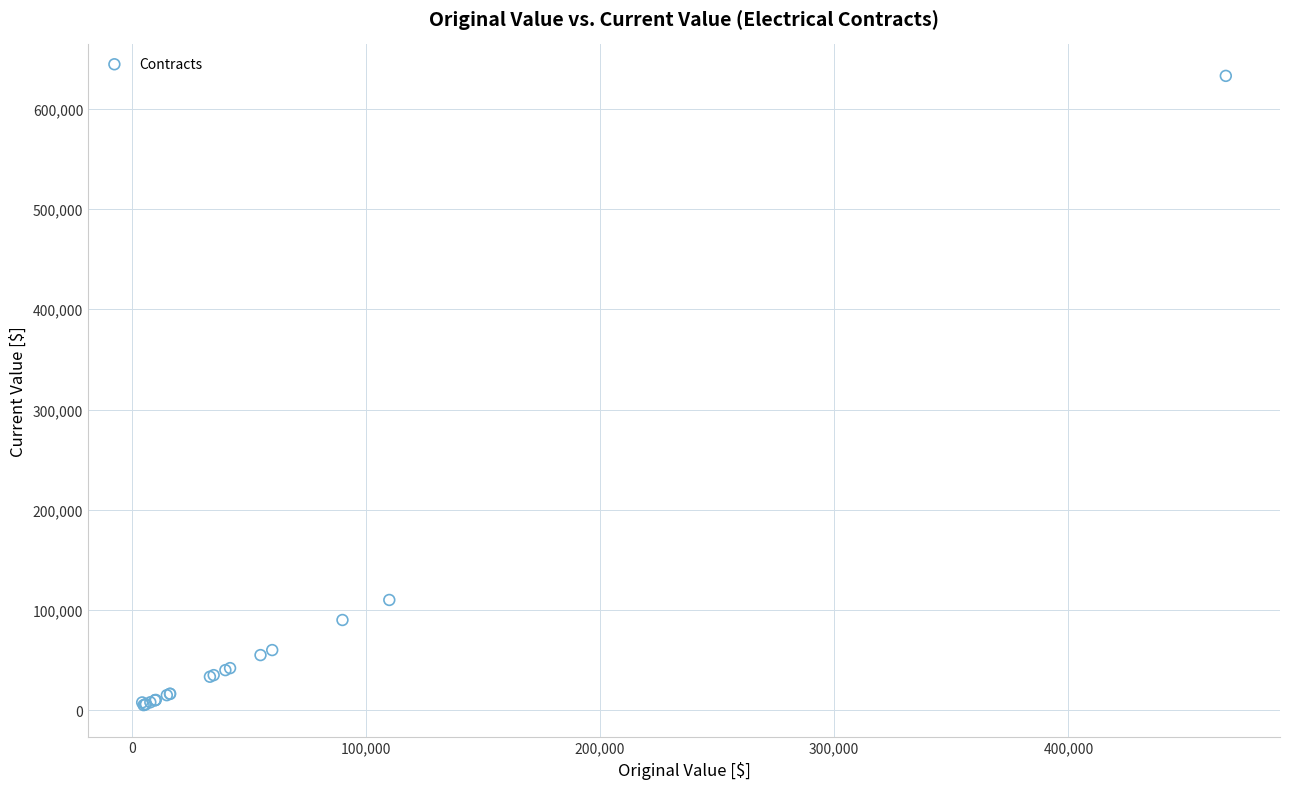

What Y value in the scatter plot is closest to 318964?

110000.0